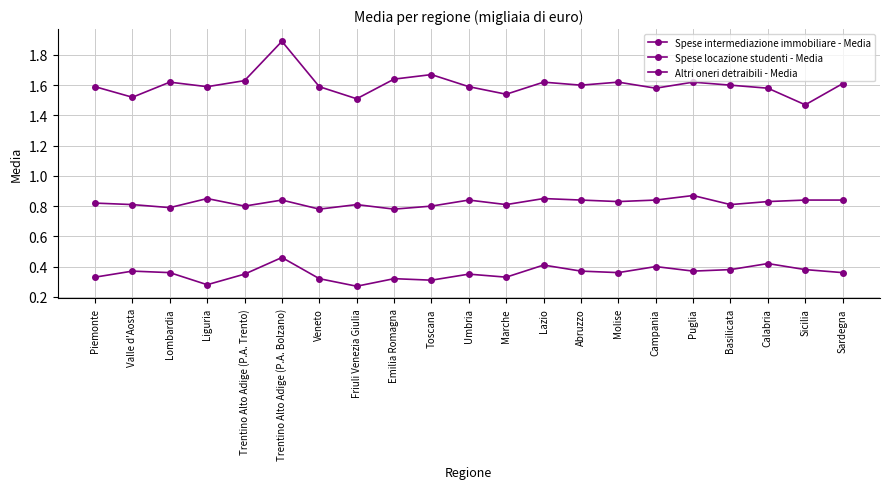

The value of Spese locazione studenti - Media at Piemonte is 1.6. True or false?

True